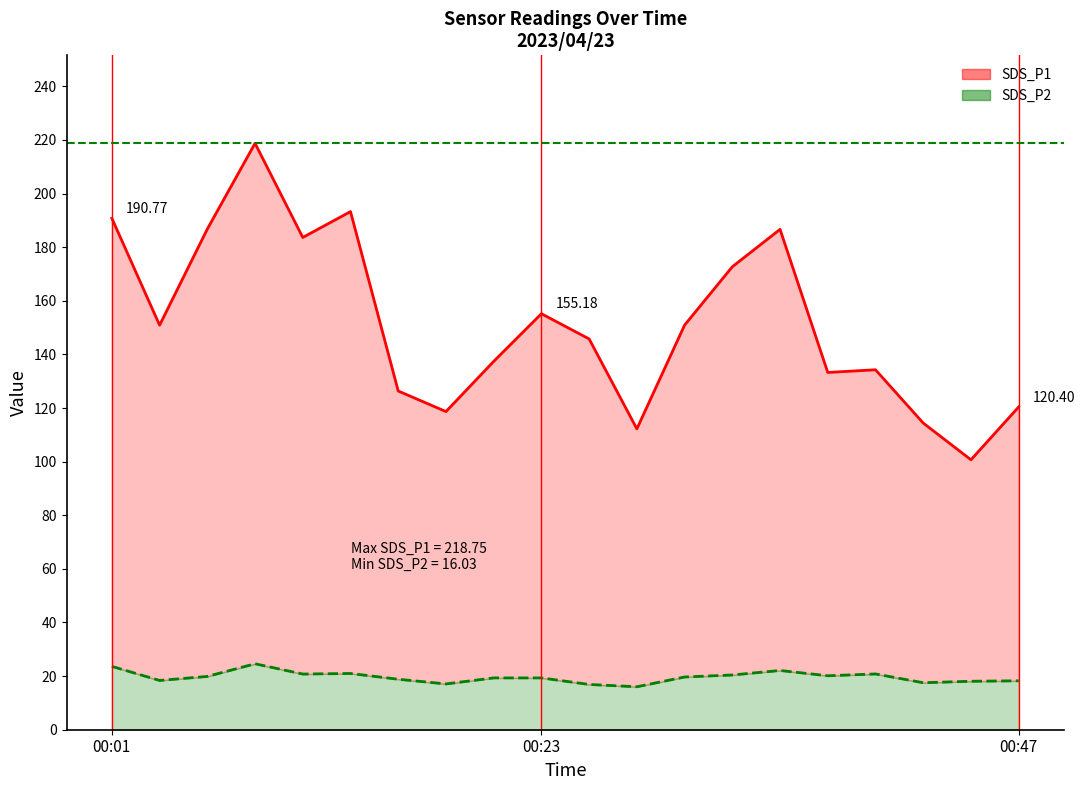

What is the sum of all SDS_P1 line values?

3033.0